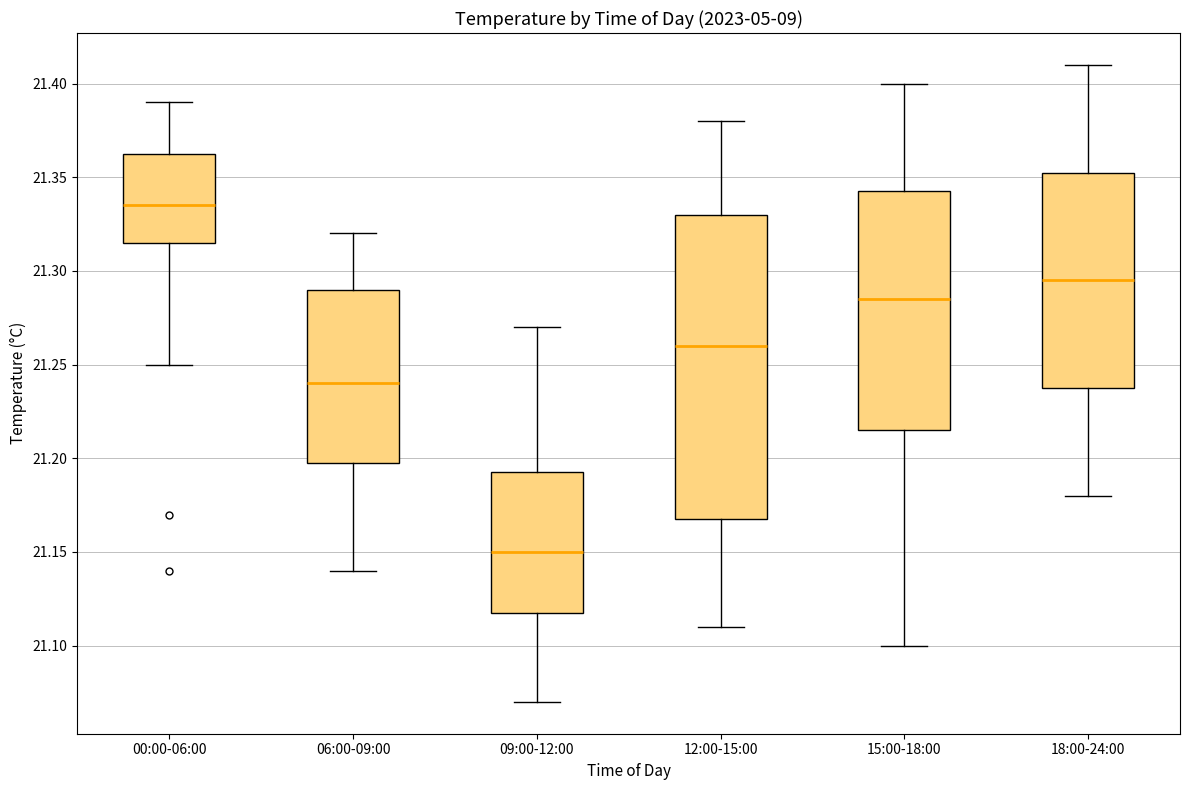

Which box is the tallest, from its lower edge to its upper edge?

12:00-15:00